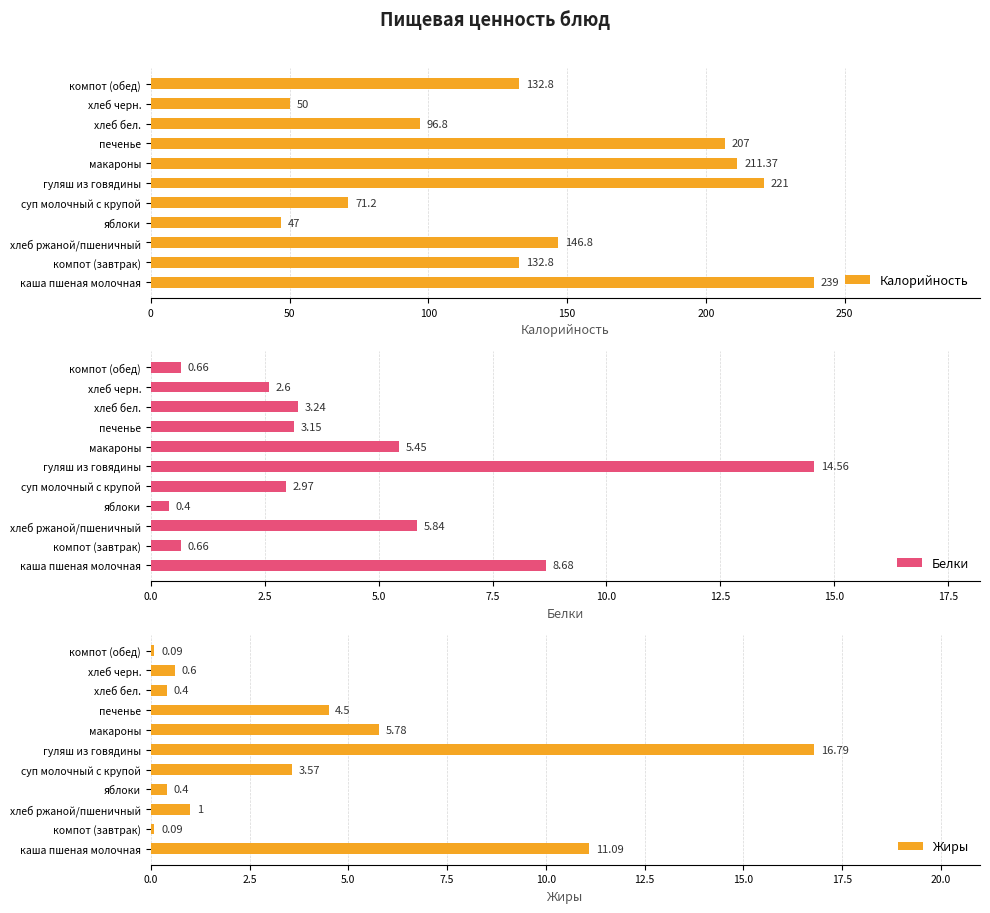

At which label is Белки closest to 7?

хлеб ржаной/пшеничный